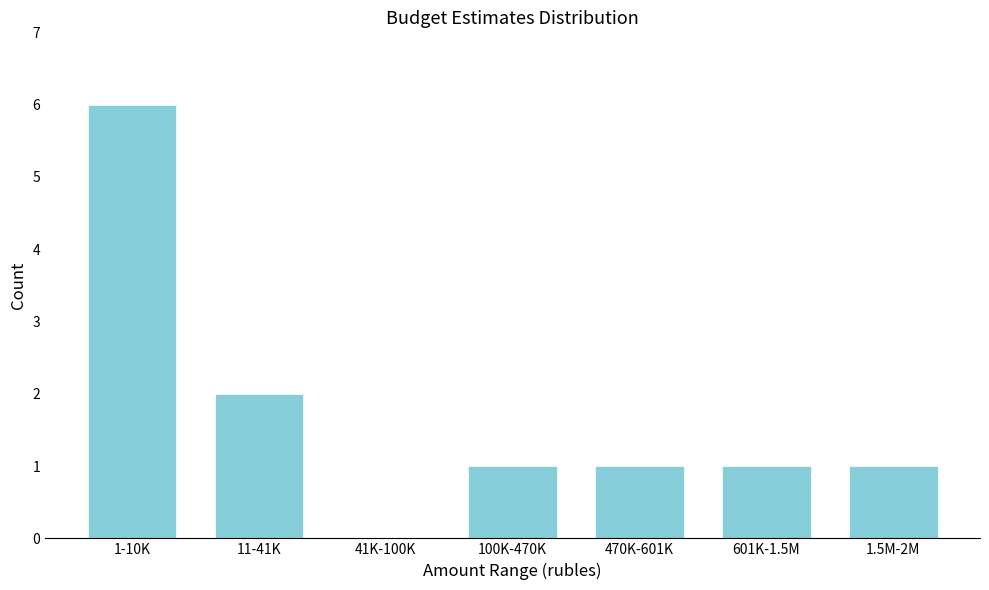

Reading left to right, transcribe all the data shown in this chart.

1-10K=6	11-41K=2	41K-100K=0	100K-470K=1	470K-601K=1	601K-1.5M=1	1.5M-2M=1